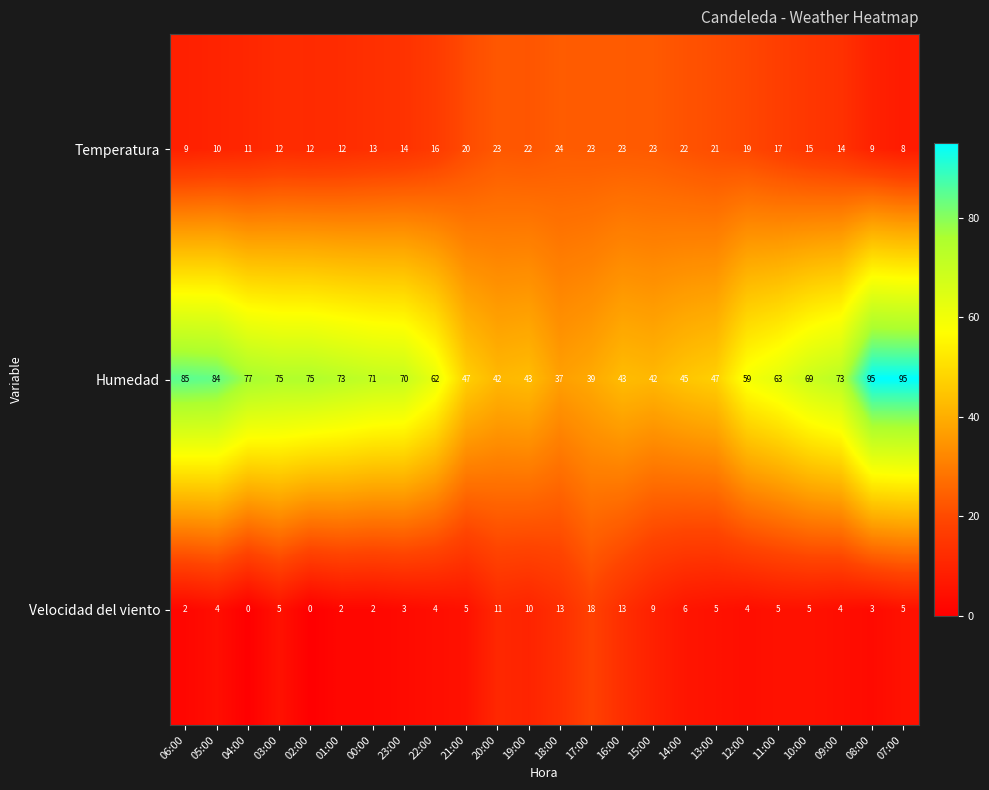

What is the total value across all series at 10:00?

89